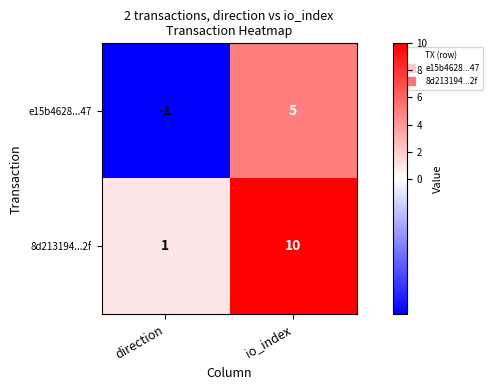

What is the spread (max minus min) of values at io_index?

5